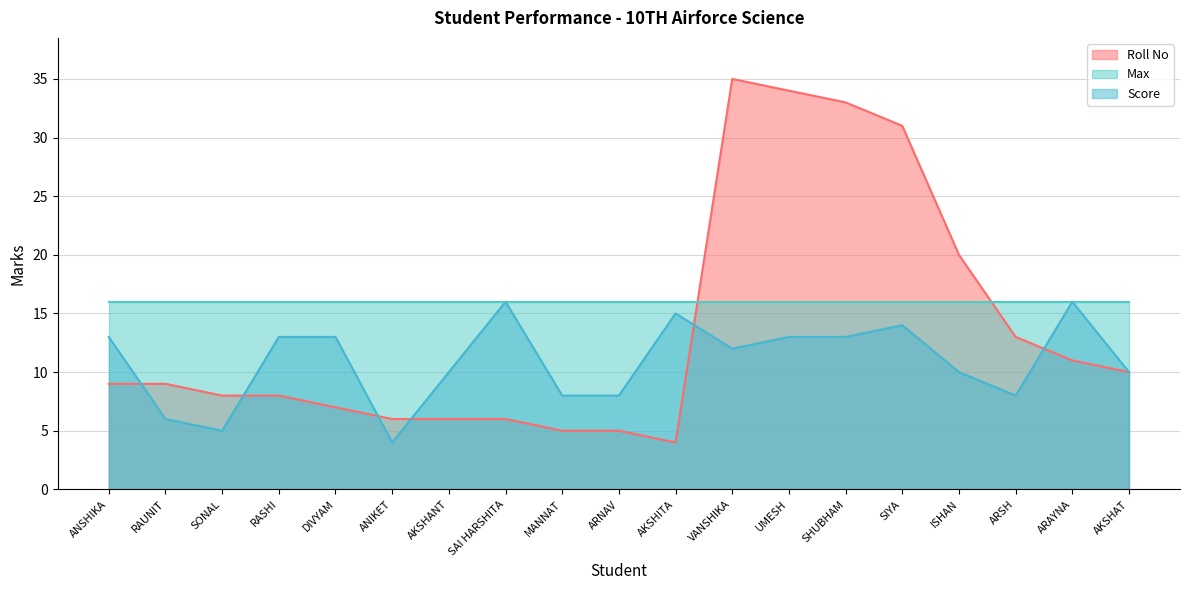

Where is the first local maximum for Score?

SAI HARSHITA